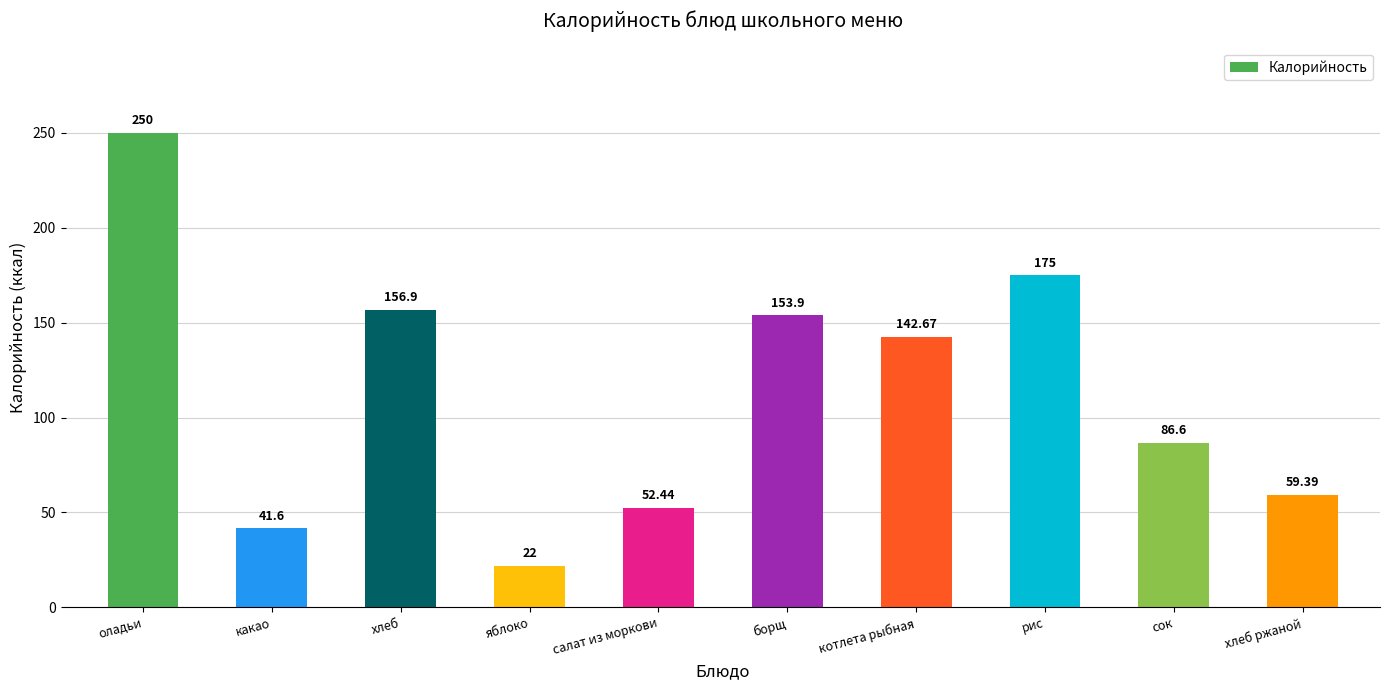

Rank the categories by value from lowest to highest.

яблоко, какао, салат из моркови, хлеб ржаной, сок, котлета рыбная, борщ, хлеб, рис, оладьи